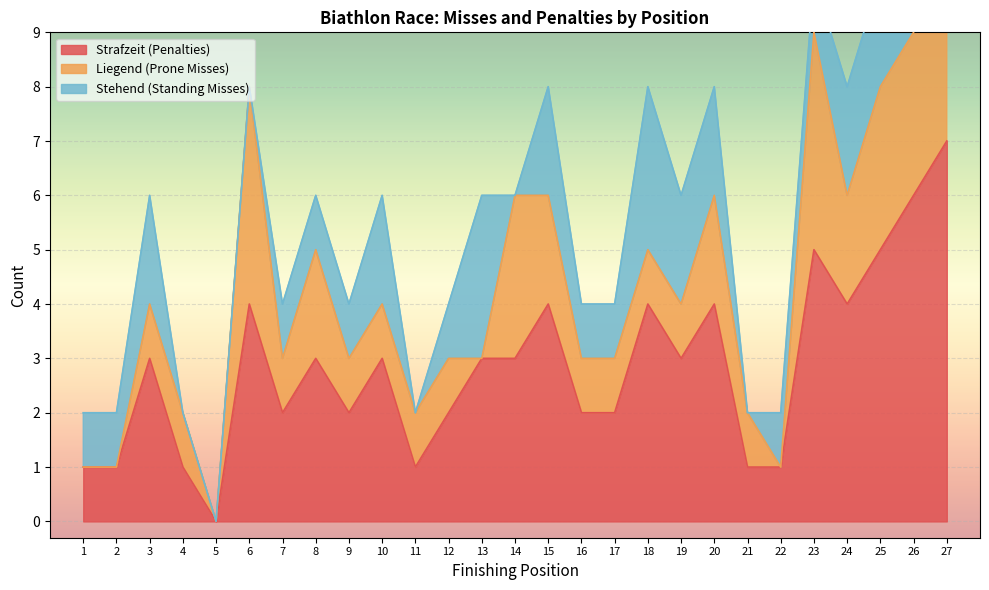

List the series in order of their peak value, highest first.

Strafzeit (Penalties), Liegend (Prone Misses), Stehend (Standing Misses)